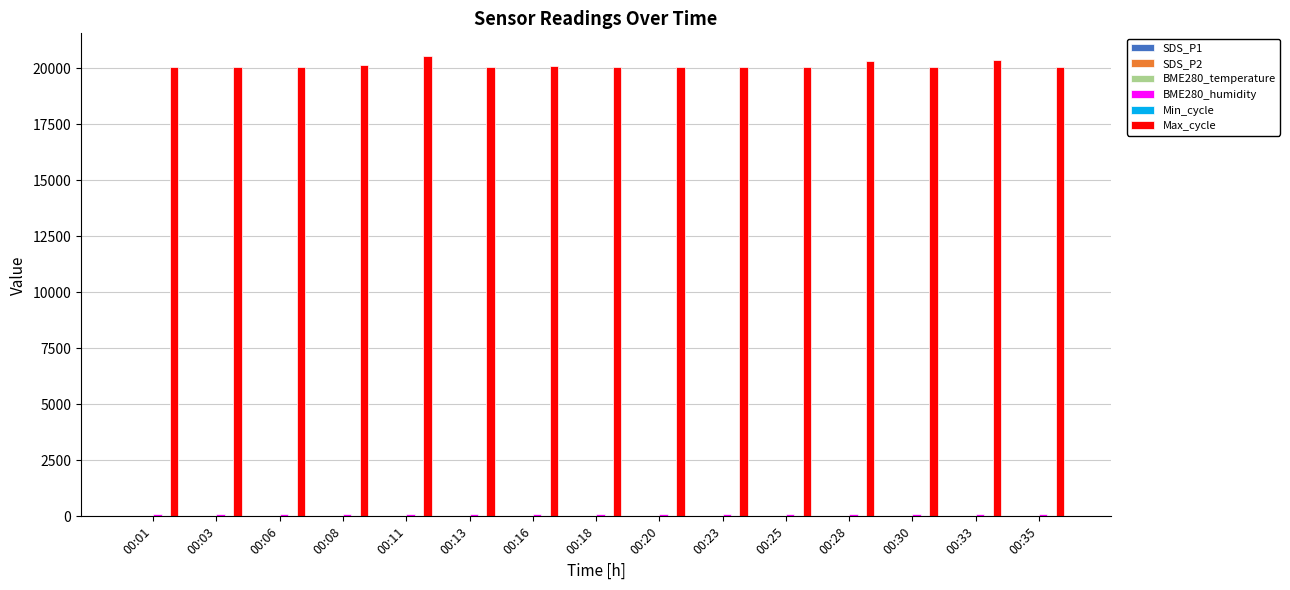

Are the bars grouped side by side (vs. stacked)?

Yes